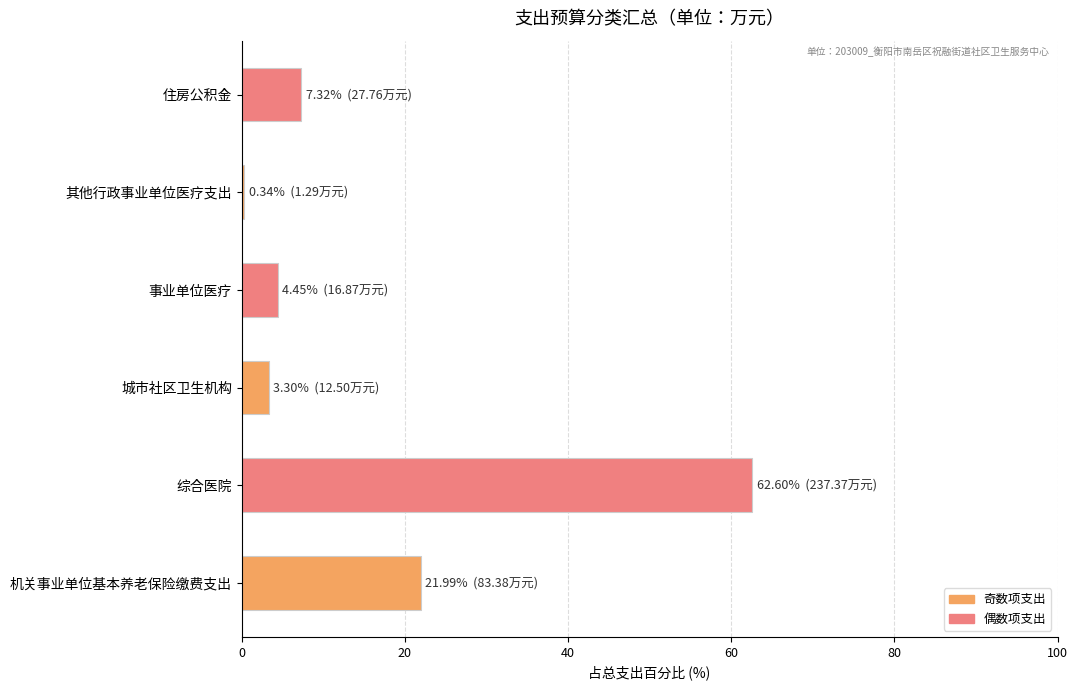

What is the sum of all values?

100.0